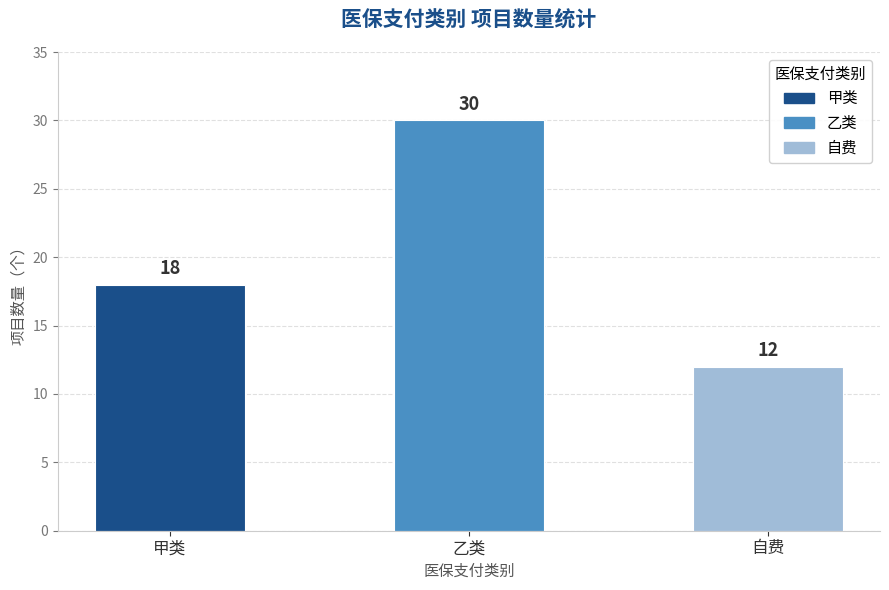

How many values are between 12 and 30?

3